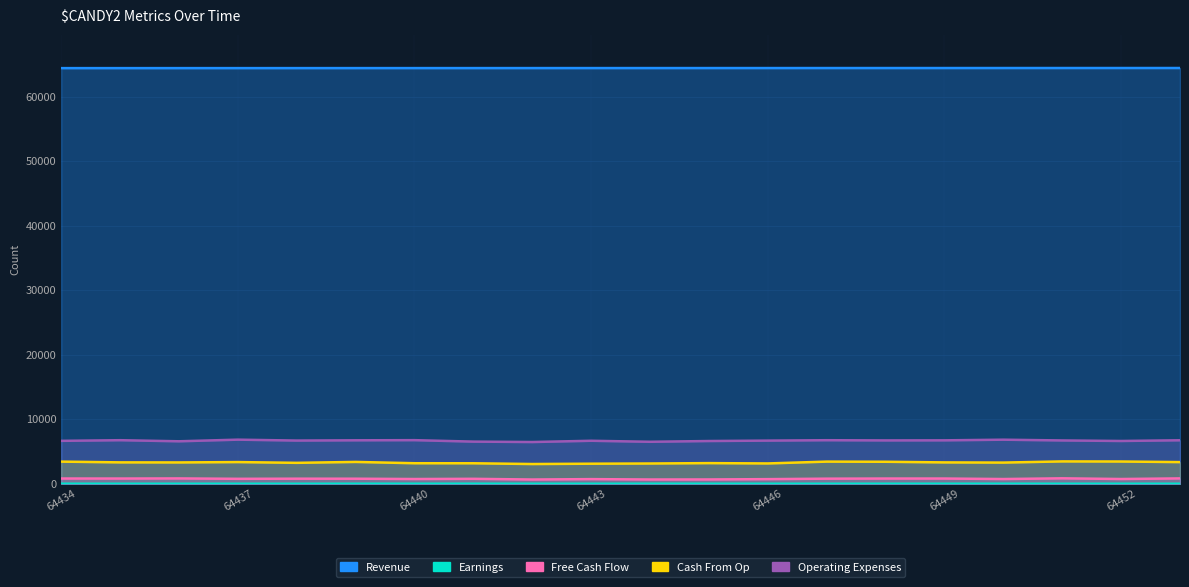

True or false: Free Cash Flow and Earnings intersect in this chart.

False